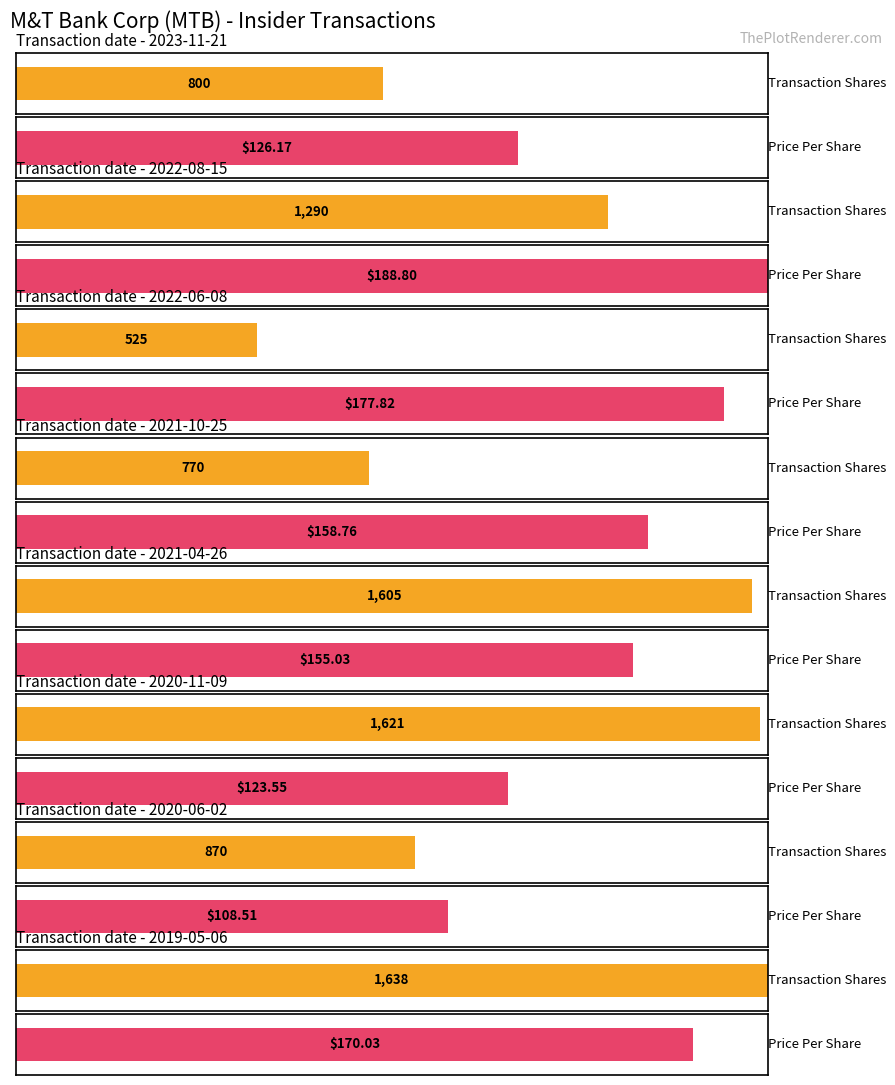

What are all the series names shown in the legend?

transactionShares, transactionPricePerShare